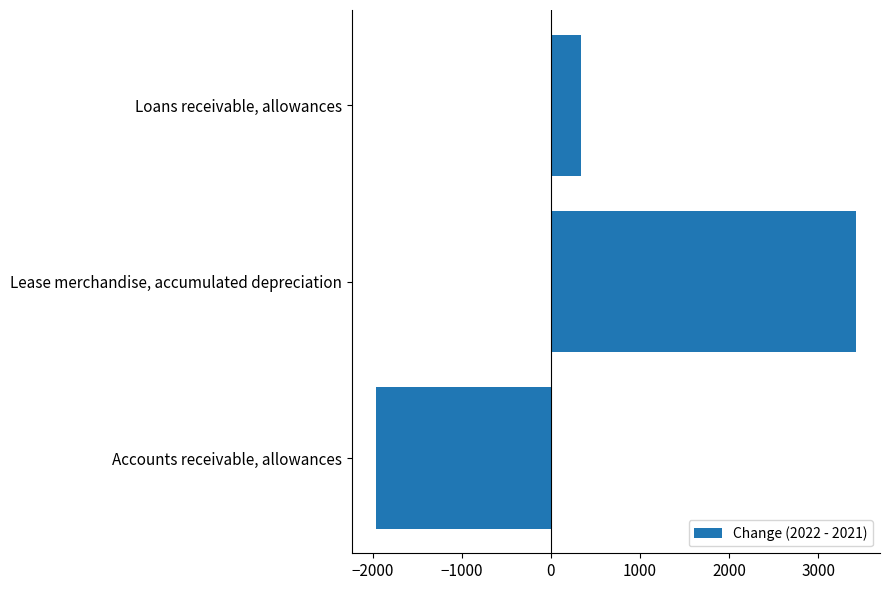

Rank the categories by value from highest to lowest.

Lease merchandise, accumulated depreciation, Loans receivable, allowances, Accounts receivable, allowances